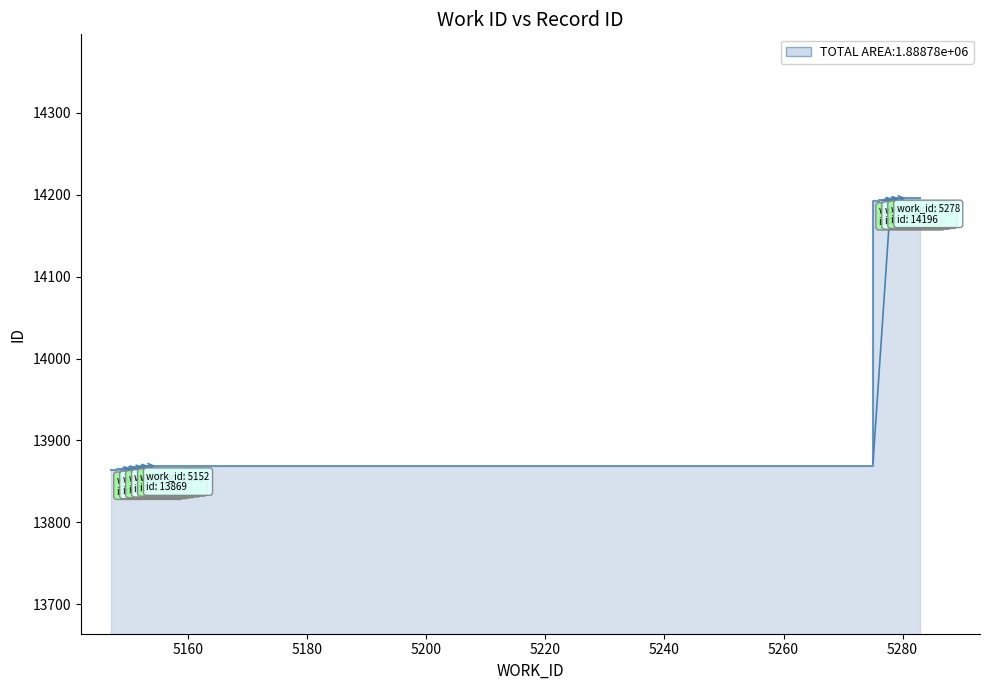

Where is the data nearest to the value 14030?

5152